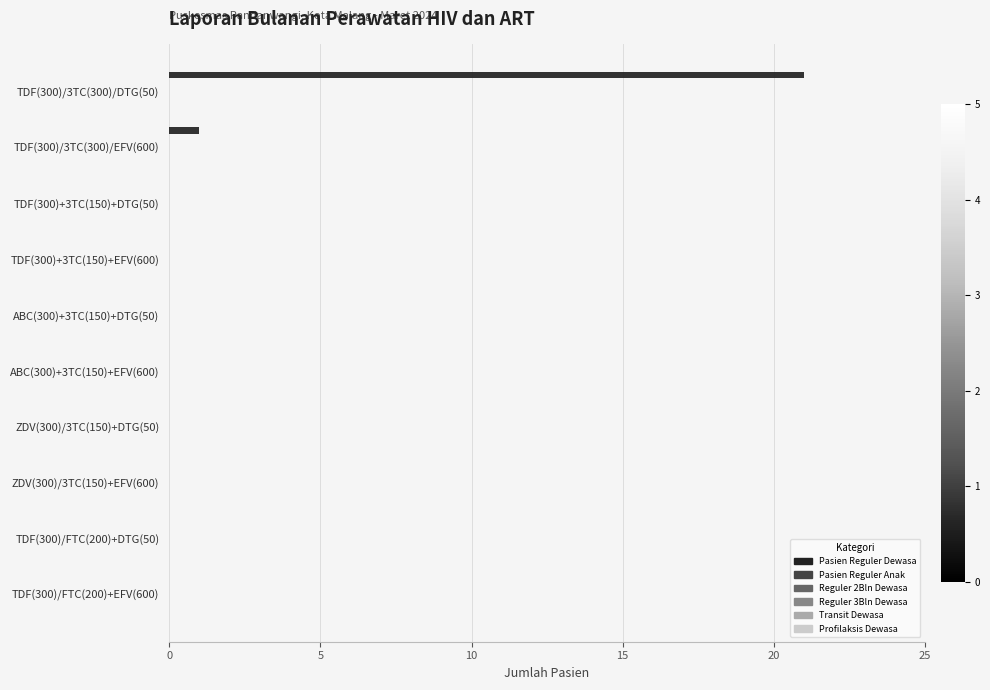

Are the bars horizontal?

Yes